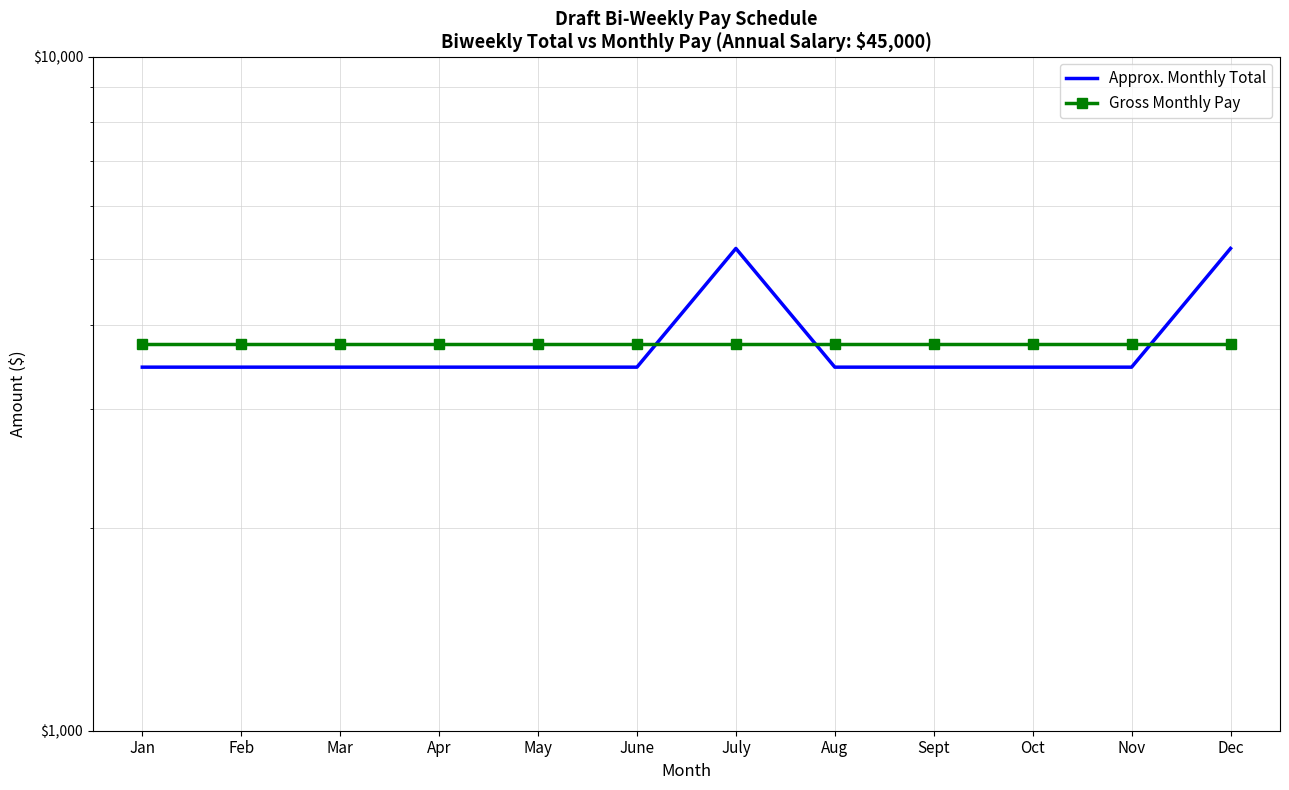

What is the difference between the highest and lowest values at Apr?

288.5